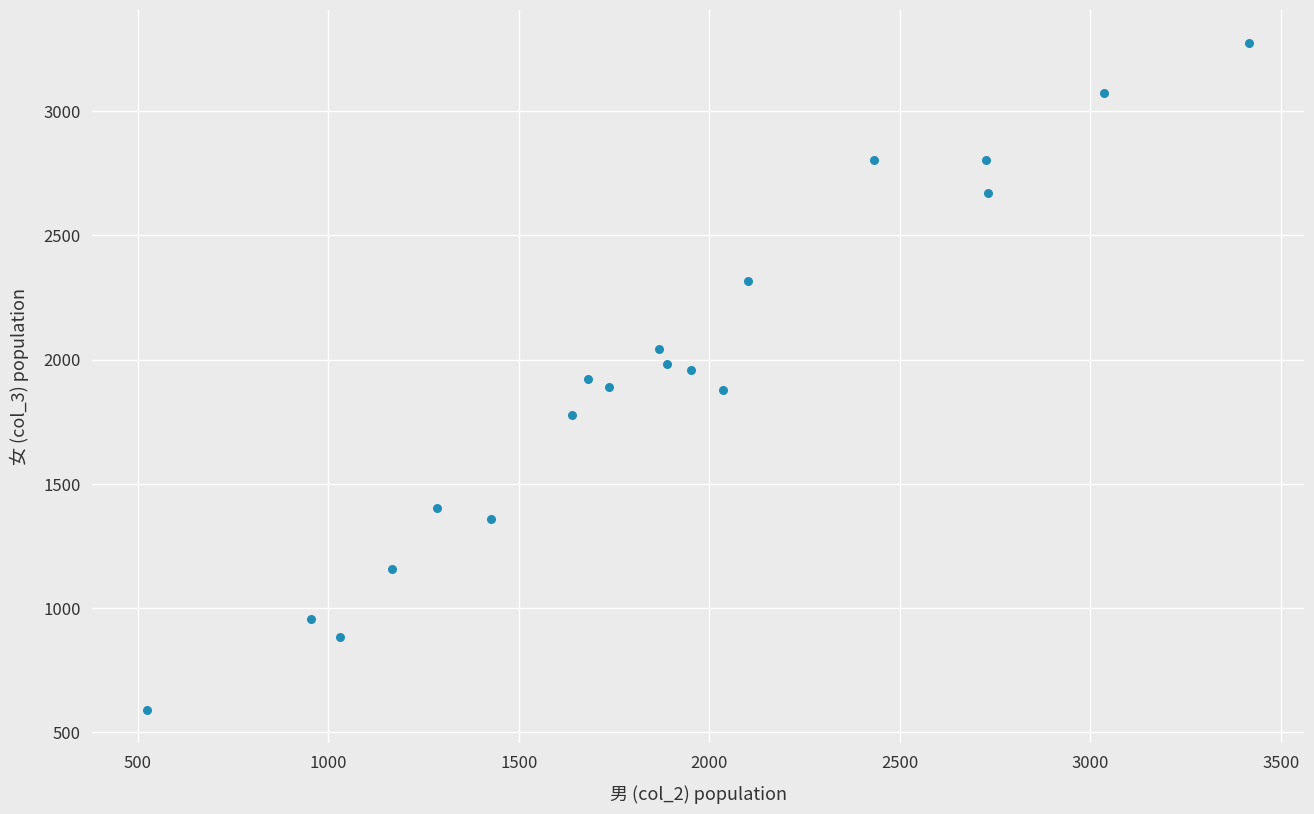

What is the range of X values (max minus min)?

2893